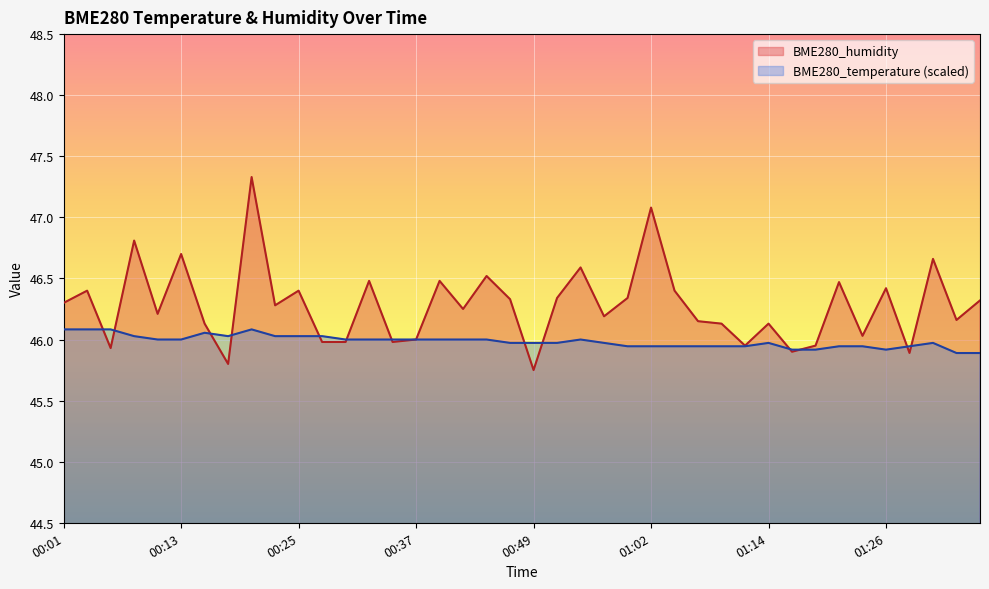

True or false: BME280_humidity has more than 1 points higher than both neighbors.

True